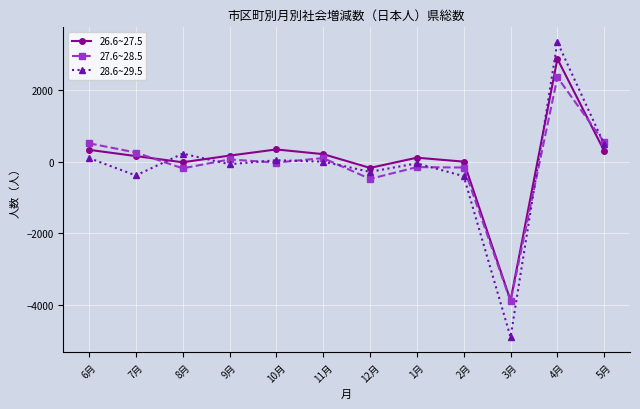

Which category has the lowest value in the 28.6~29.5 series?

3月